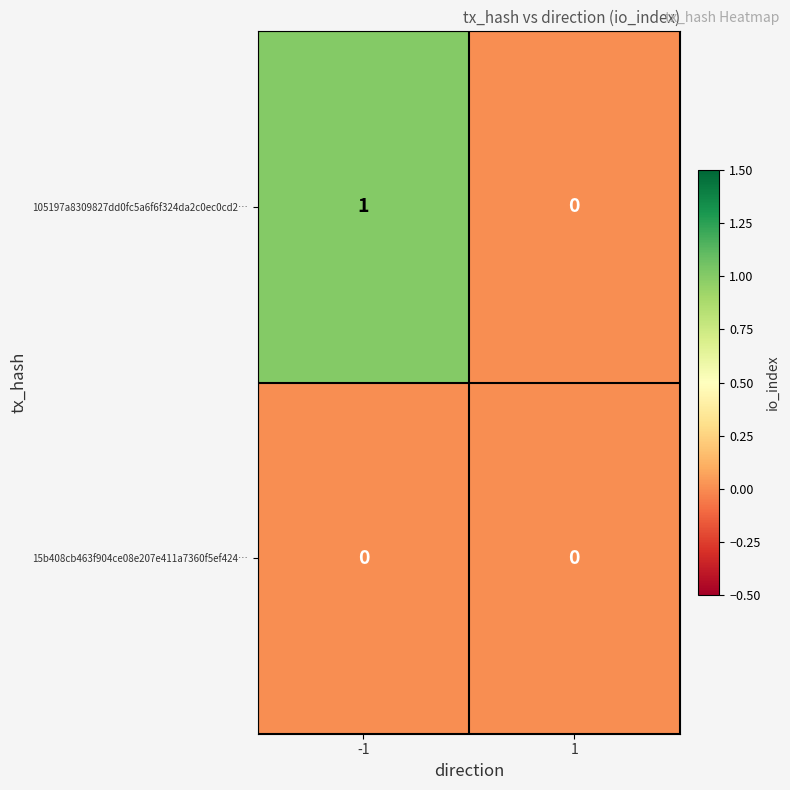

What is the spread (max minus min) of values at -1?

1